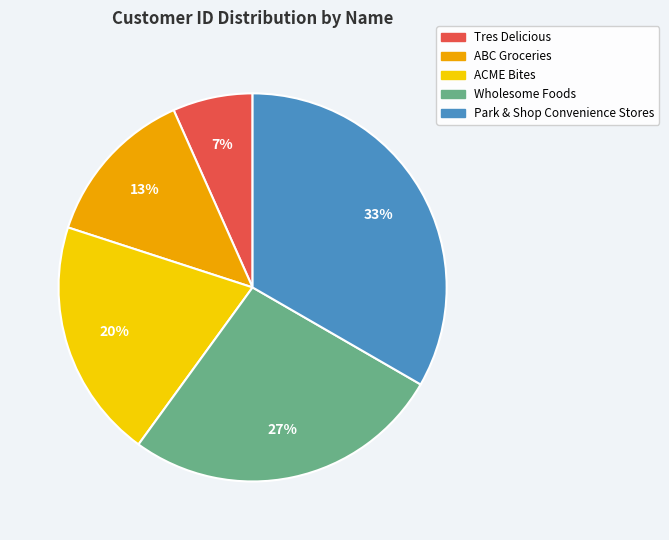

To the nearest percent, what percentage of the pie is Wholesome Foods?

27%